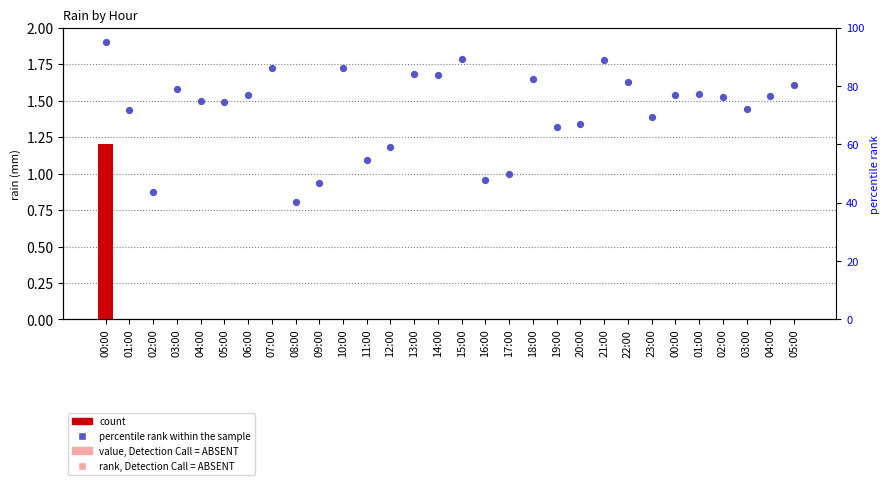

Is the value of percentile rank within the sample at 16:00 greater than the value of rain at 17:00?

Yes